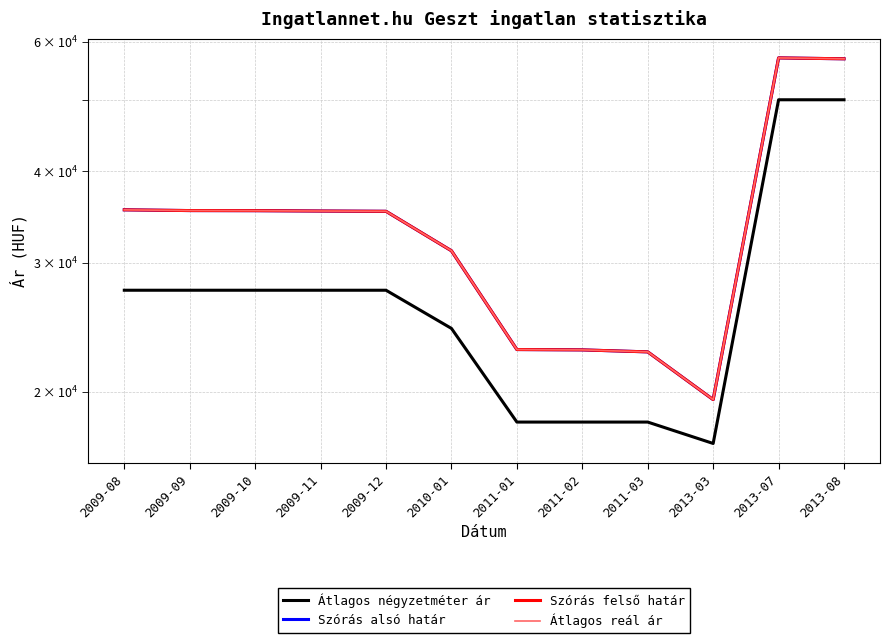

Reading left to right, extract all data points from this chart.

Átlagos négyzetméter ár: 27500	27500	27500	27500	27500	24394	18181	18181	18181	17000	50000	50000
Szórás alsó határ: 35395	35313	35302	35262	35231	31126	22829	22804	22662	19509	57023	56862
Szórás felső határ: 35395	35313	35302	35262	35231	31126	22829	22804	22662	19509	57023	56862
Átlagos reál ár: 35395	35313	35302	35262	35231	31126	22829	22804	22662	19509	57023	56862